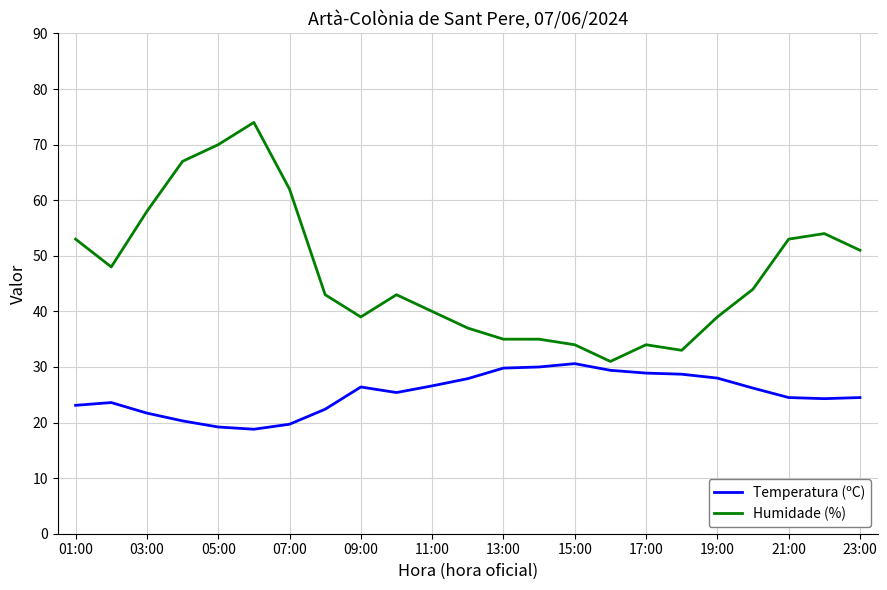

What is the minimum value for Humidade (%)?

31.0